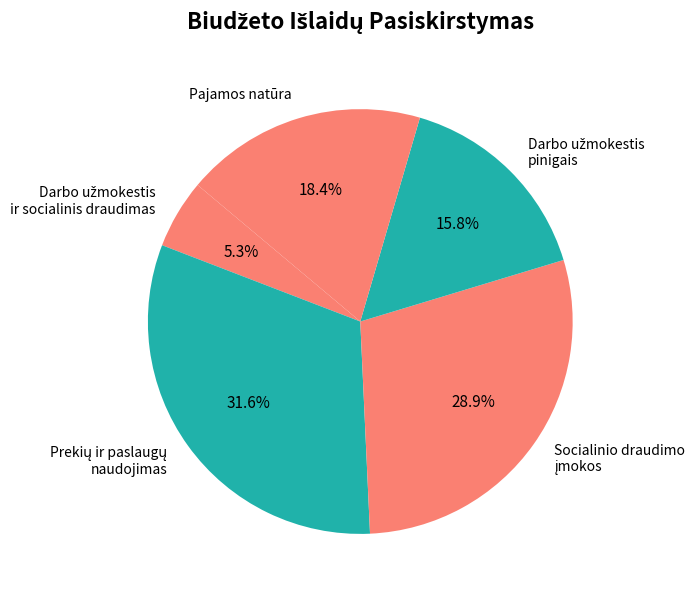

What portion of the pie excludes Pajamos natūra?

81.6%